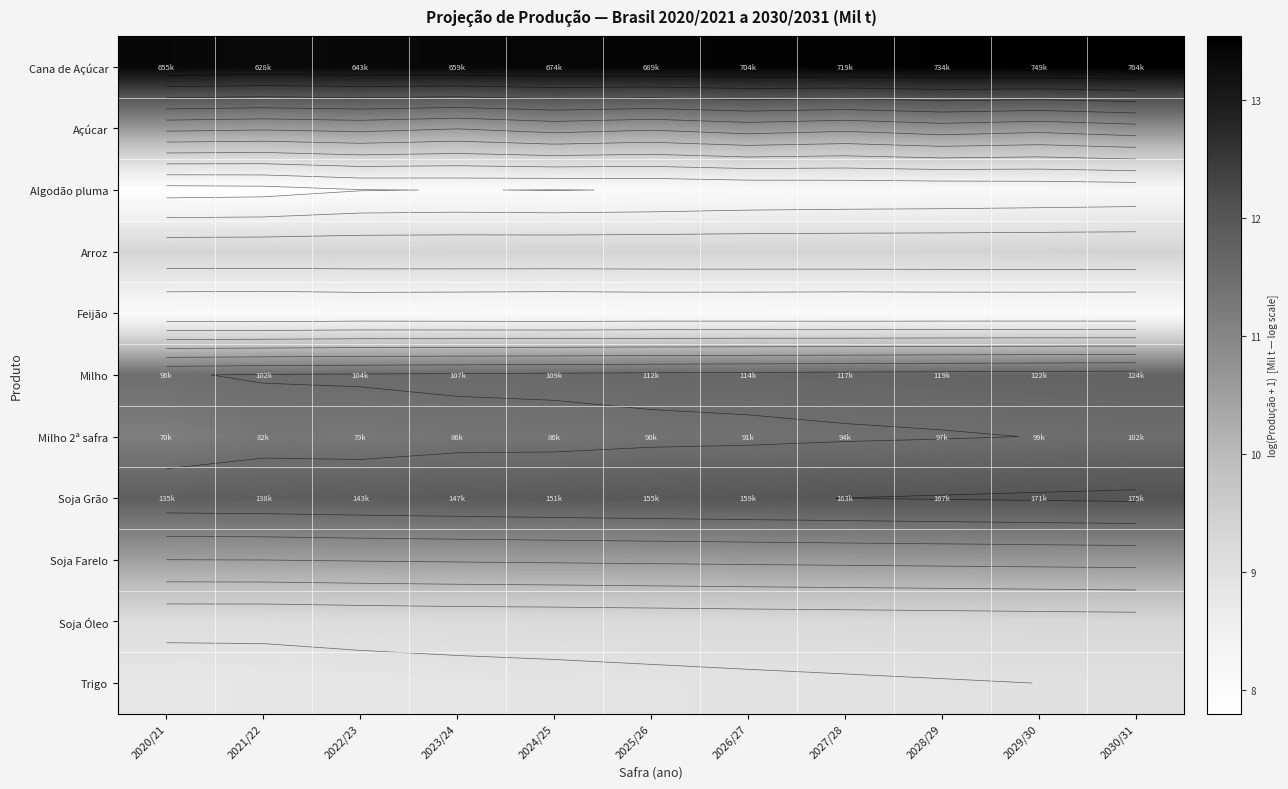

Is the value of Milho at 2025/26 greater than the value of Algodão pluma at 2024/25?

Yes